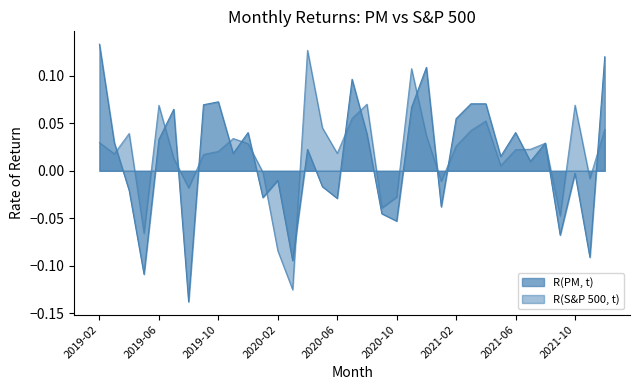

Reading left to right, extract all data points from this chart.

R(PM, t): 2019-02=0.1	2019-03=0.0	2019-04=-0.0	2019-05=-0.1	2019-06=0.0	2019-07=0.1	2019-08=-0.1	2019-09=0.1	2019-10=0.1	2019-11=0.0	2019-12=0.0	2020-01=-0.0	2020-02=-0.0	2020-03=-0.1	2020-04=0.0	2020-05=-0.0	2020-06=-0.0	2020-07=0.1	2020-08=0.0	2020-09=-0.0	2020-10=-0.1	2020-11=0.1	2020-12=0.1	2021-01=-0.0	2021-02=0.1	2021-03=0.1	2021-04=0.1	2021-05=0.0	2021-06=0.0	2021-07=0.0	2021-08=0.0	2021-09=-0.1	2021-10=-0.0	2021-11=-0.1	2021-12=0.1
R(S&P 500, t): 2019-02=0.0	2019-03=0.0	2019-04=0.0	2019-05=-0.1	2019-06=0.1	2019-07=0.0	2019-08=-0.0	2019-09=0.0	2019-10=0.0	2019-11=0.0	2019-12=0.0	2020-01=-0.0	2020-02=-0.1	2020-03=-0.1	2020-04=0.1	2020-05=0.0	2020-06=0.0	2020-07=0.1	2020-08=0.1	2020-09=-0.0	2020-10=-0.0	2020-11=0.1	2020-12=0.0	2021-01=-0.0	2021-02=0.0	2021-03=0.0	2021-04=0.1	2021-05=0.0	2021-06=0.0	2021-07=0.0	2021-08=0.0	2021-09=-0.0	2021-10=0.1	2021-11=-0.0	2021-12=0.0